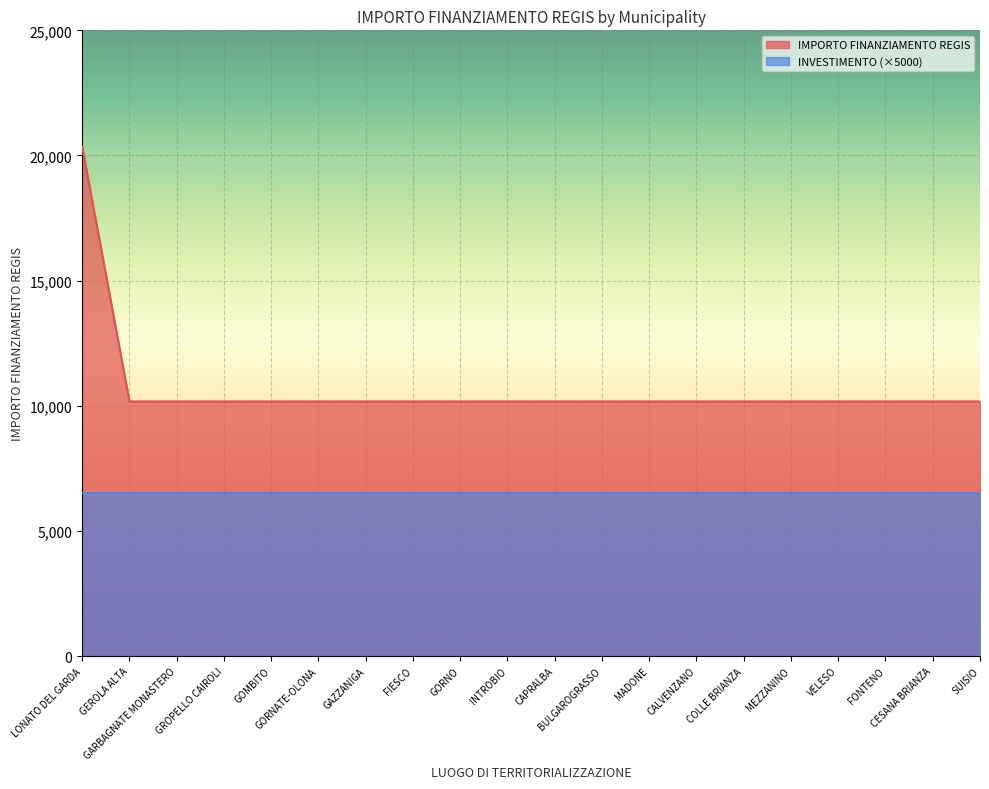

Reading left to right, what are all the values shown in this chart?

LONATO DEL GARDA=20344	GEROLA ALTA=10172	GARBAGNATE MONASTERO=10172	GROPELLO CAIROLI=10172	GOMBITO=10172	GORNATE-OLONA=10172	GAZZANIGA=10172	FIESCO=10172	GORNO=10172	INTROBIO=10172	CAPRALBA=10172	BULGAROGRASSO=10172	MADONE=10172	CALVENZANO=10172	COLLE BRIANZA=10172	MEZZANINO=10172	VELESO=10172	FONTENO=10172	CESANA BRIANZA=10172	SUISIO=10172